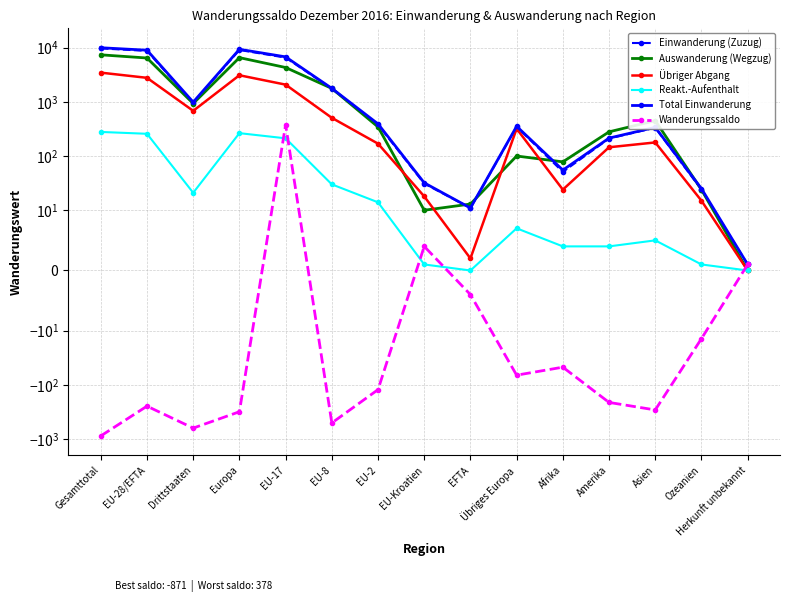

At which category does the chart reach its peak across all series?

Gesamttotal